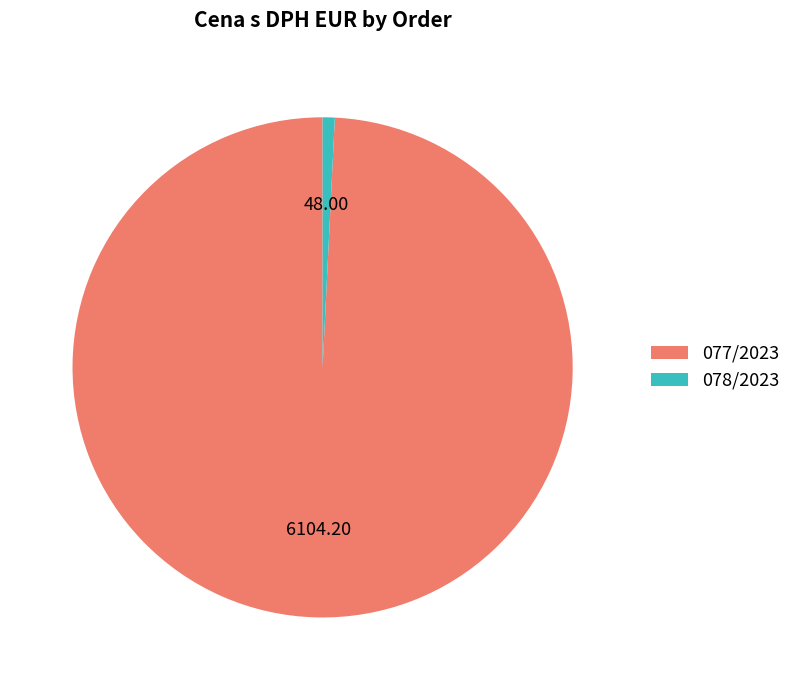

Rank the categories by value from highest to lowest.

077/2023, 078/2023